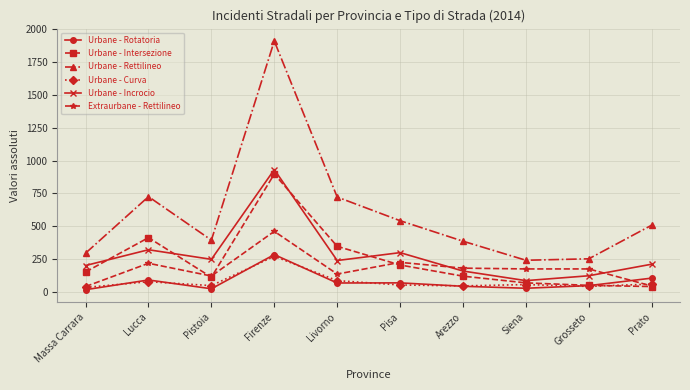

What position from the right is Livorno?

6